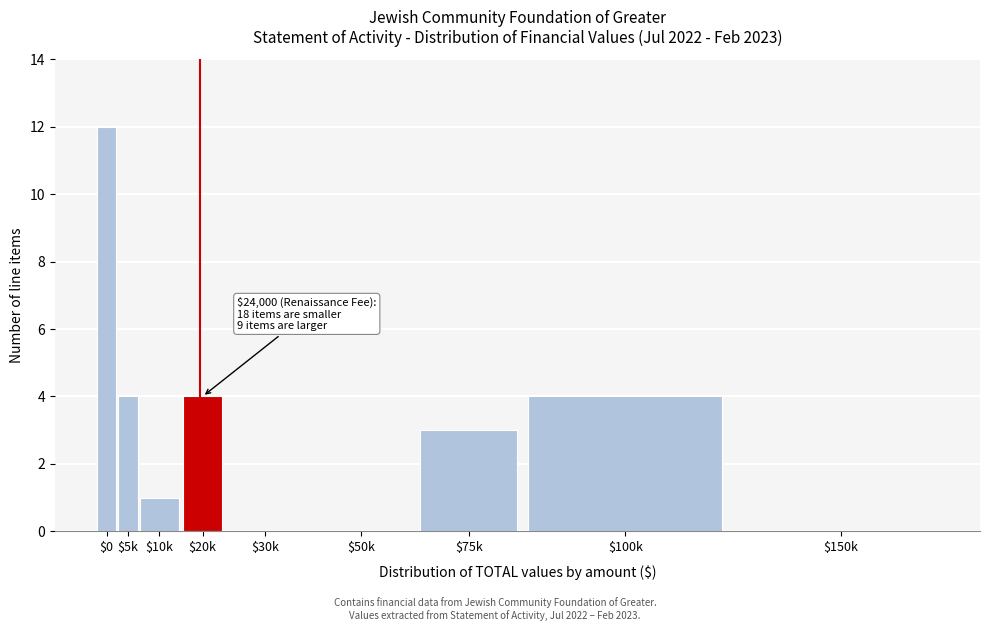

Which category has the highest value across all series?

$0